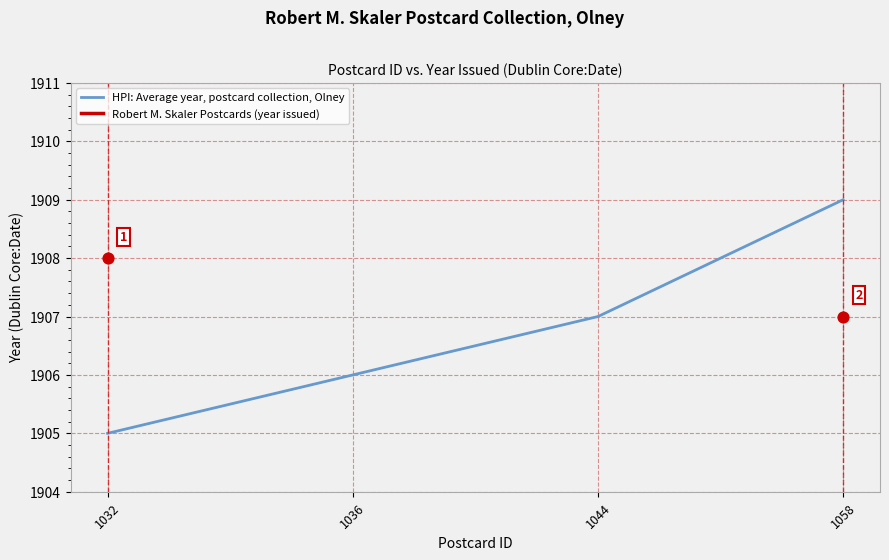

Which series contains the highest Y value?

HPI: Average year, postcard collection, Olney